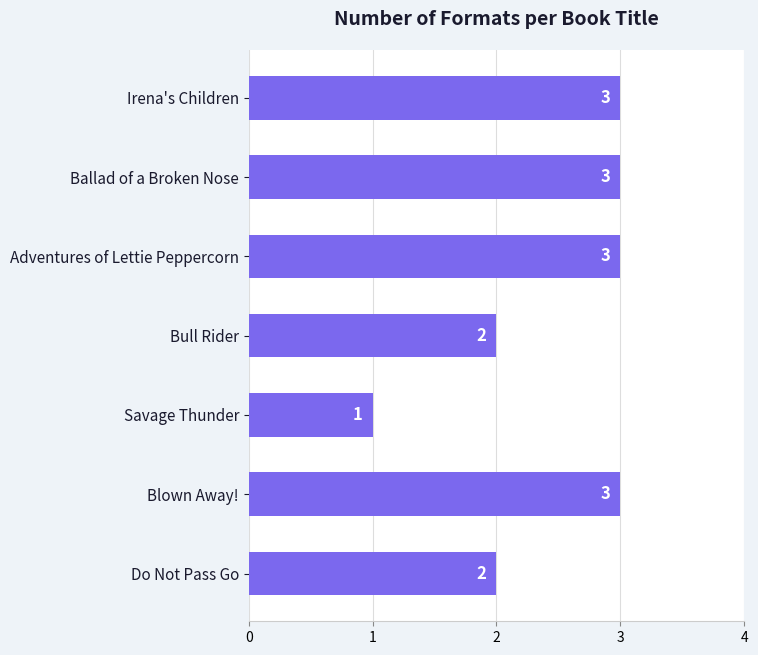

The chart shows a value of 5 at Blown Away!. True or false?

False